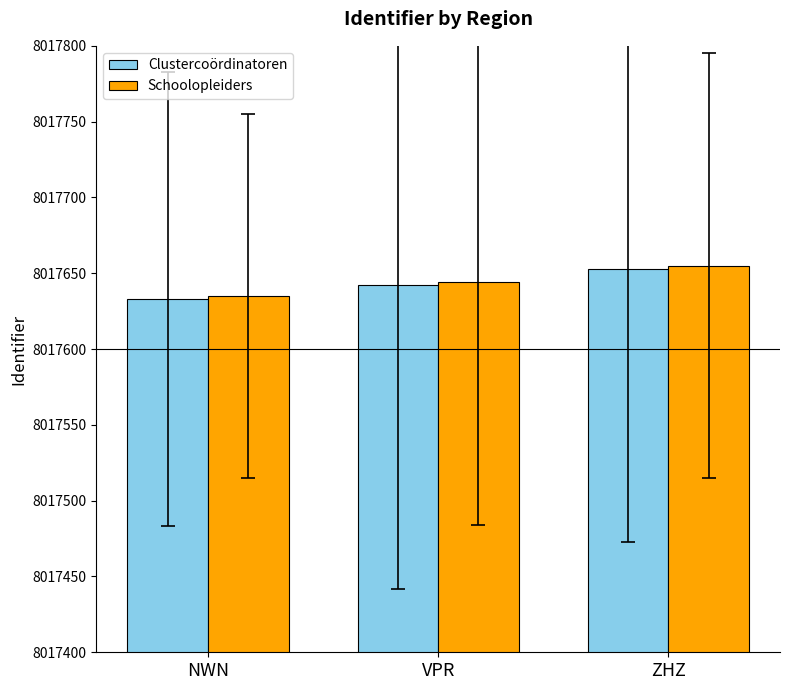

What is the average value of the Schoolopleiders series?

8017645